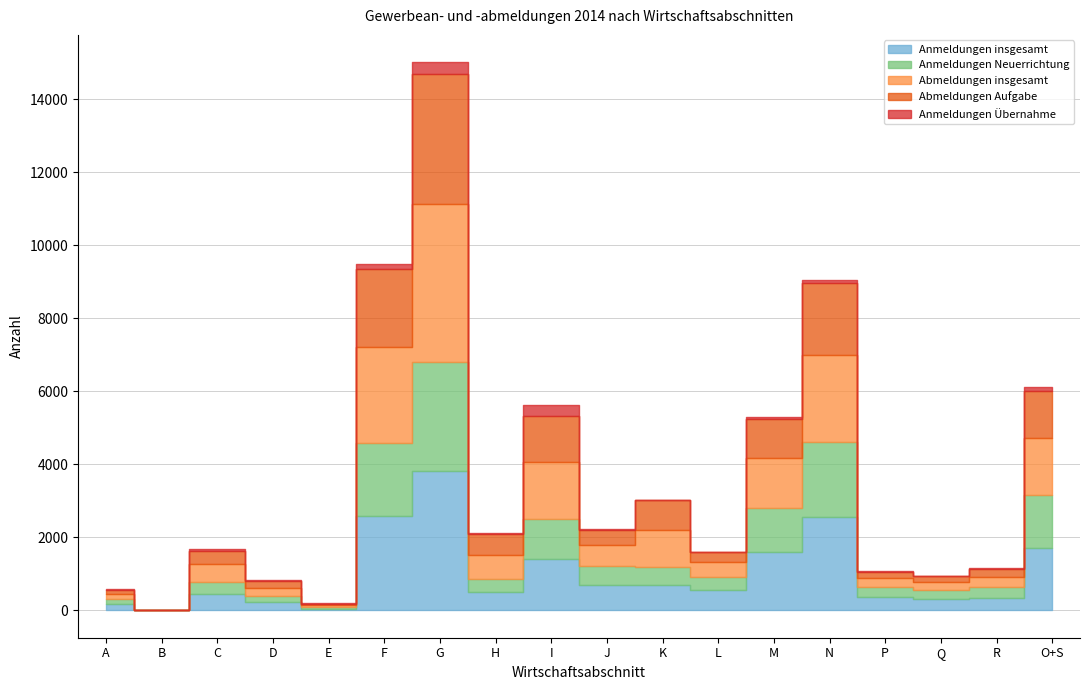

What is the difference between the second highest and minimum values in the Anmeldungen insgesamt series?

2591